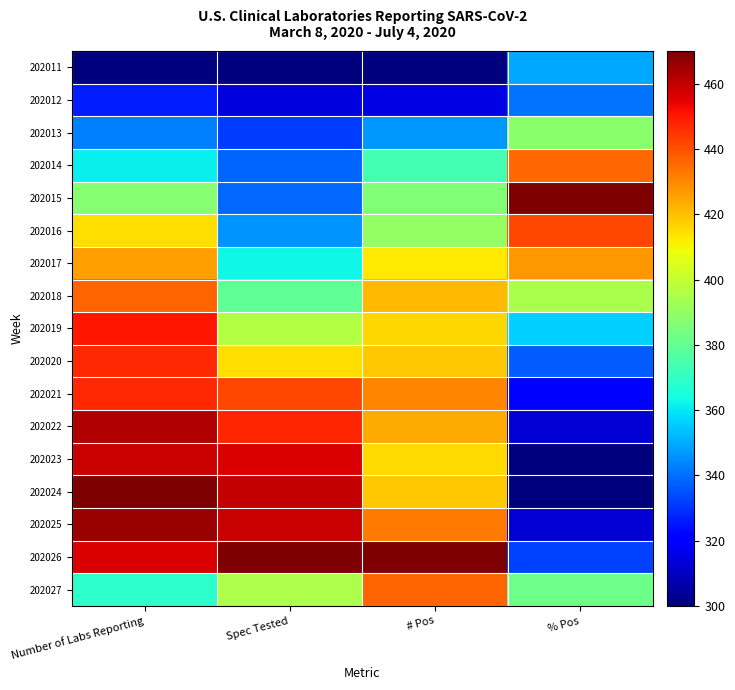

Which label corresponds to the largest value in the chart?

% Pos